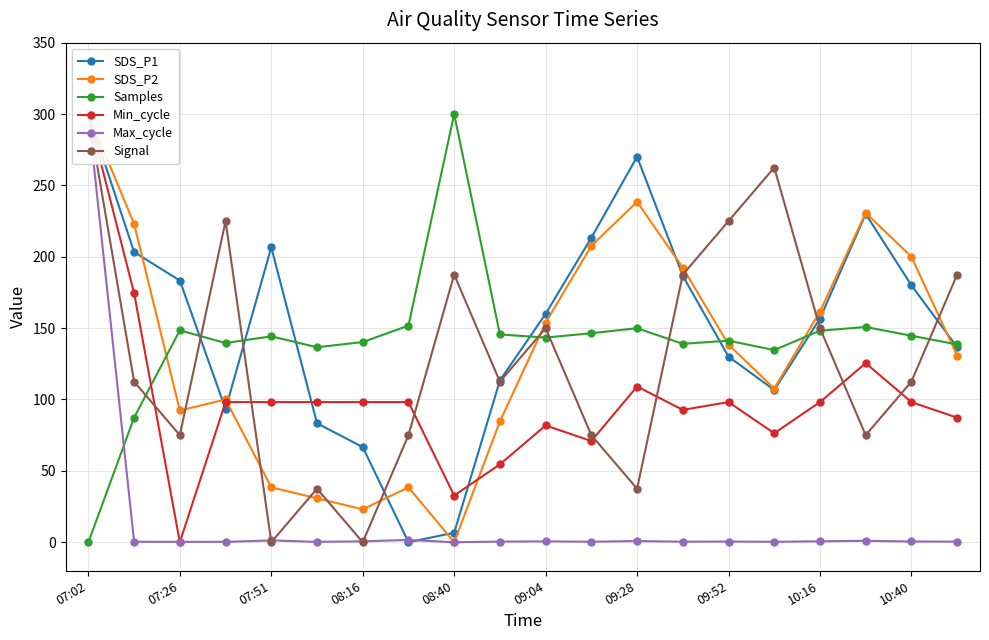

The value of Samples at 09:52 is 204.9. True or false?

False